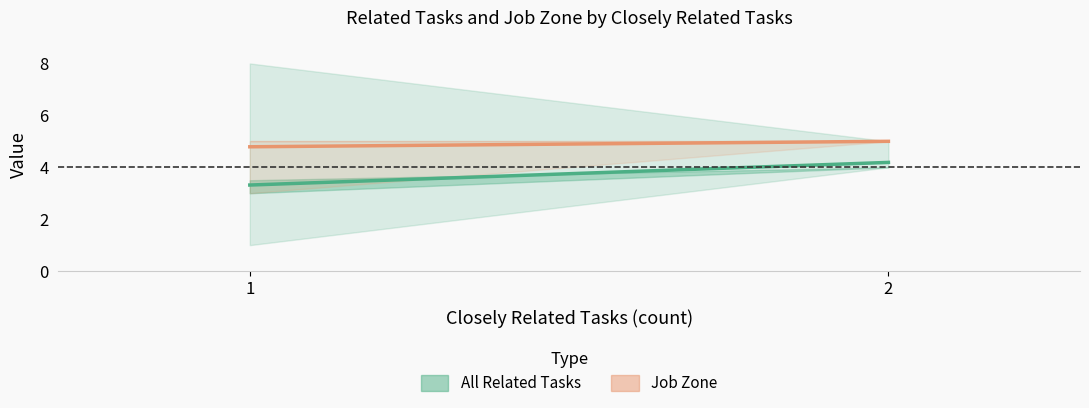

Rank the series by their maximum value, from lowest to highest.

All Related Tasks, Job Zone